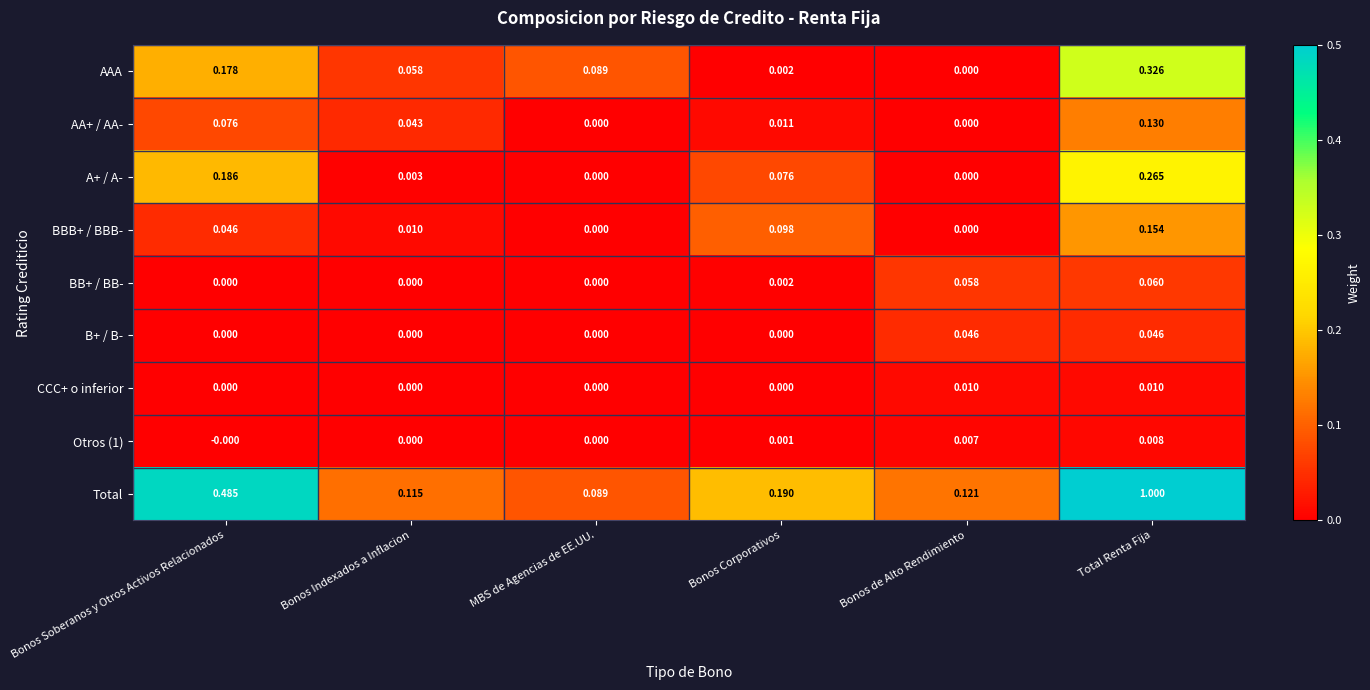

At how many categories does at least one series exceed 0?

6